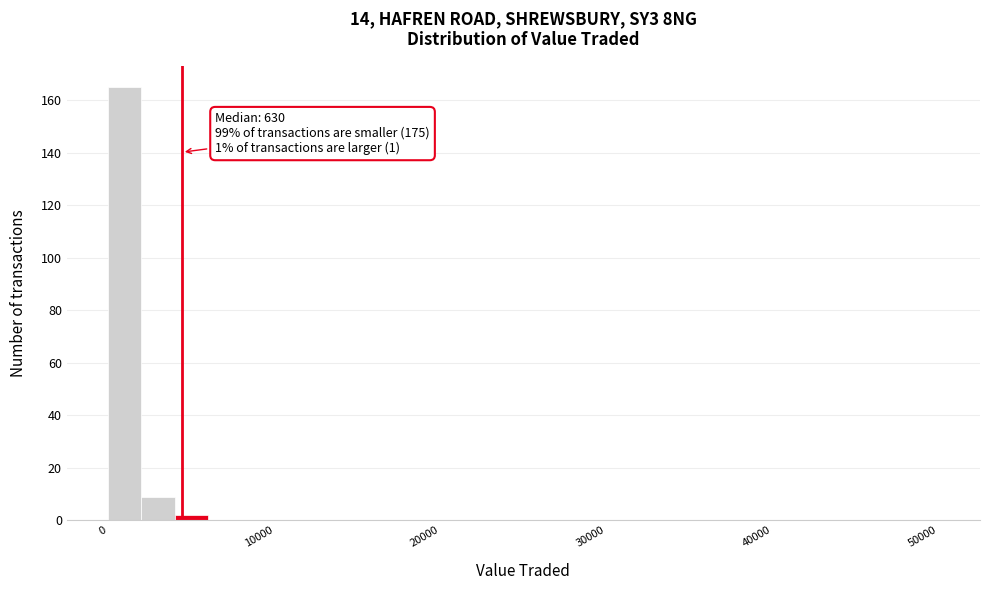

Read against the x-axis, roughly where is the centre of the tallest bar?

1000